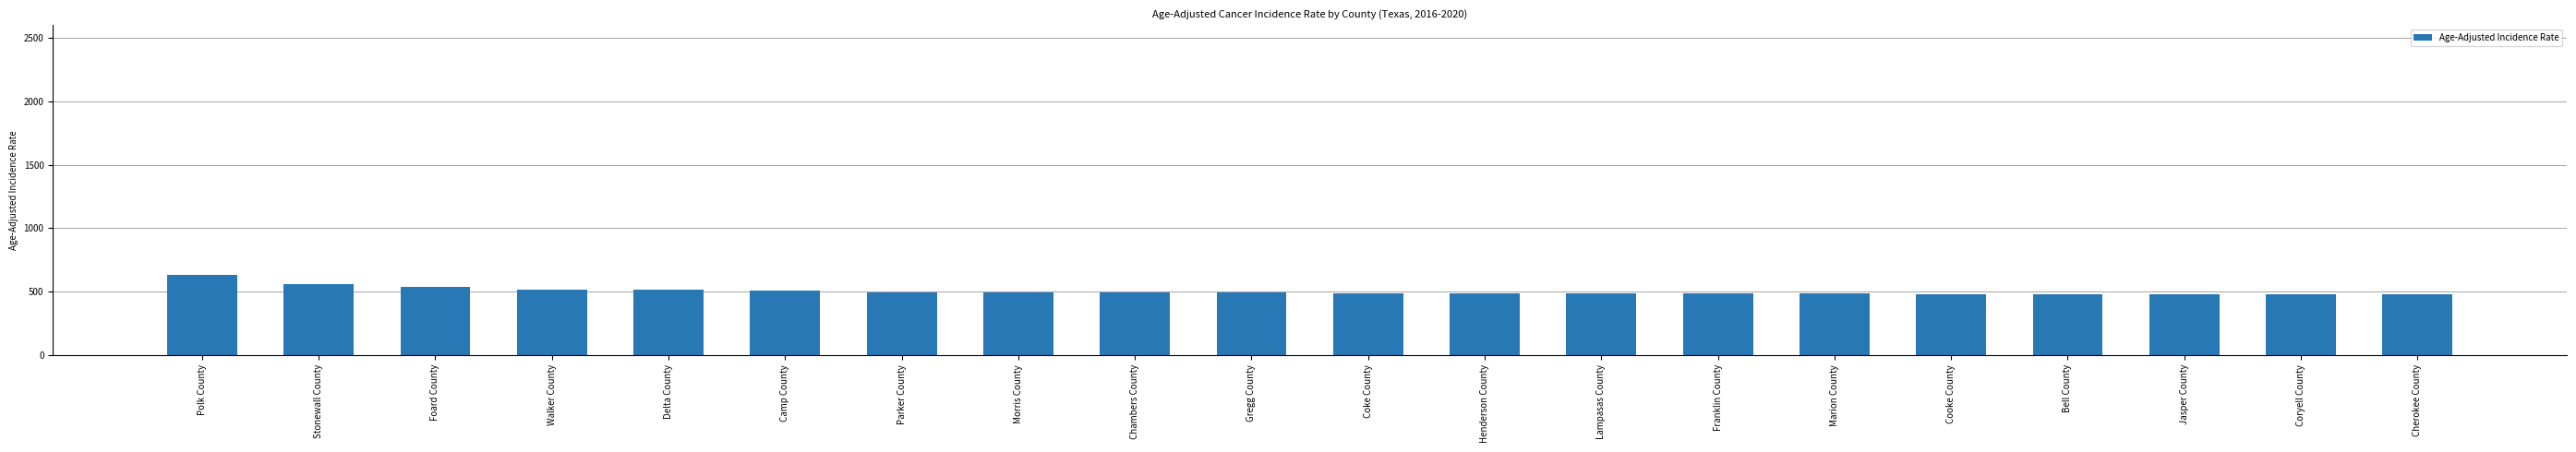

What is the label of the 14th bar from the left?

Franklin County